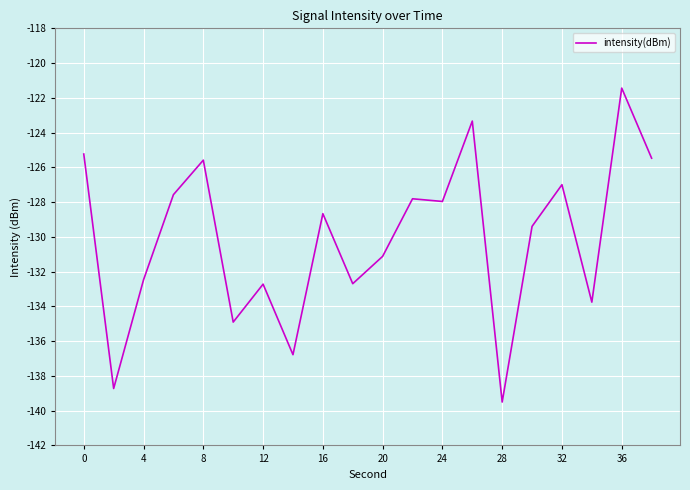

What is the minimum value shown in the chart?

-139.5